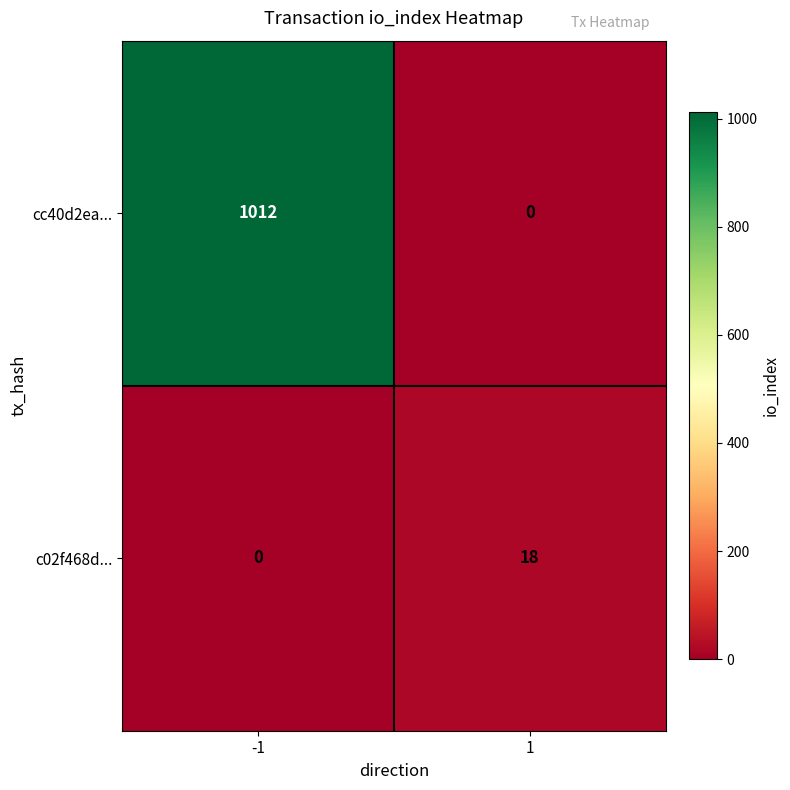

At how many categories does at least one series exceed 114?

1